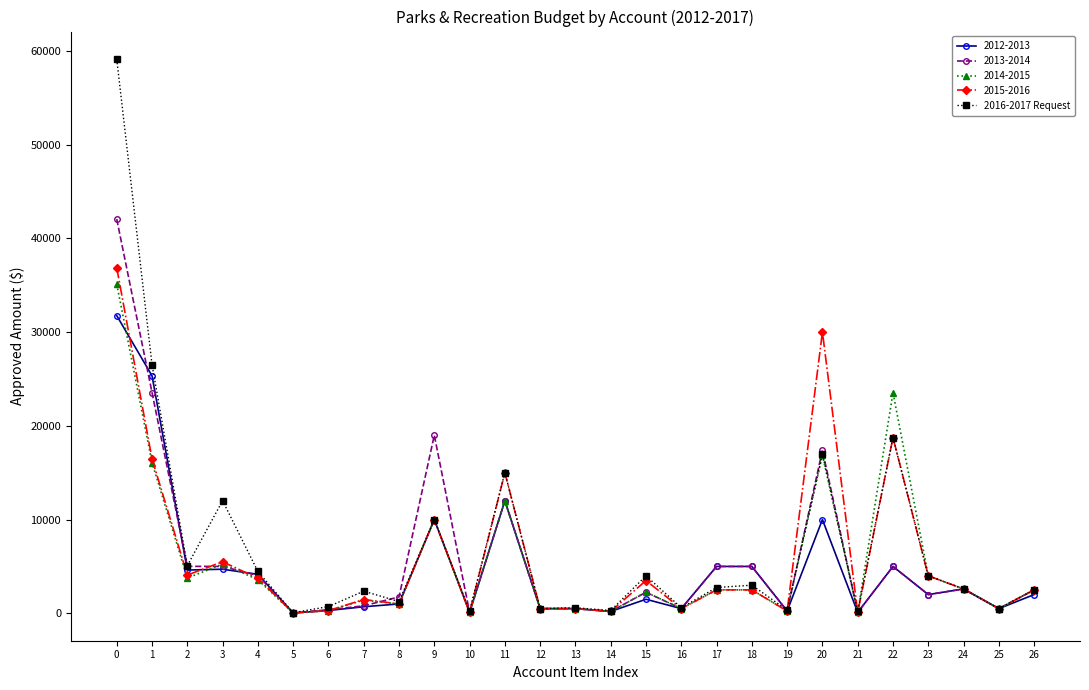

How many categories are shown in the chart?

27